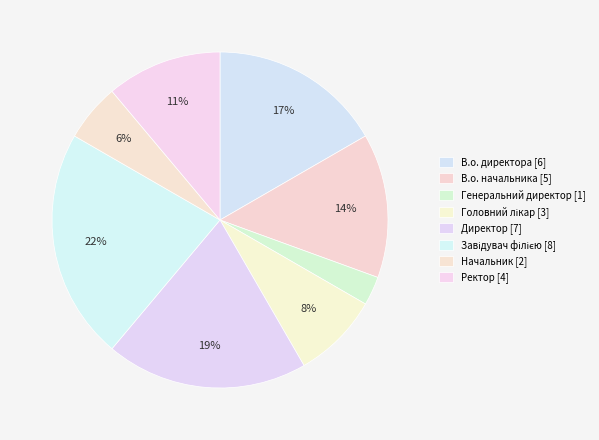

Count the number of slices in the pie.

8